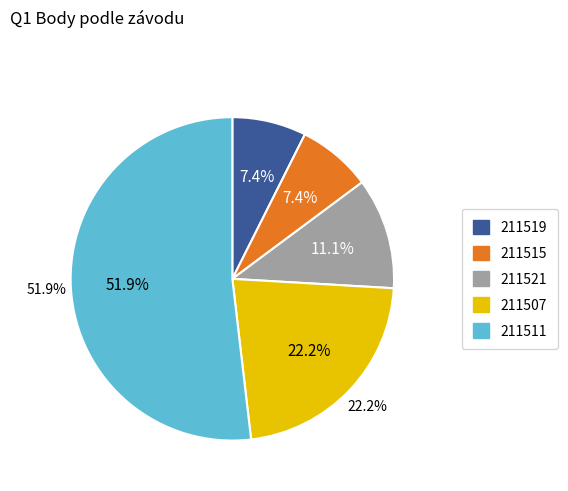

To the nearest percent, what is the combined percentage of 211519 and 211507?

30%